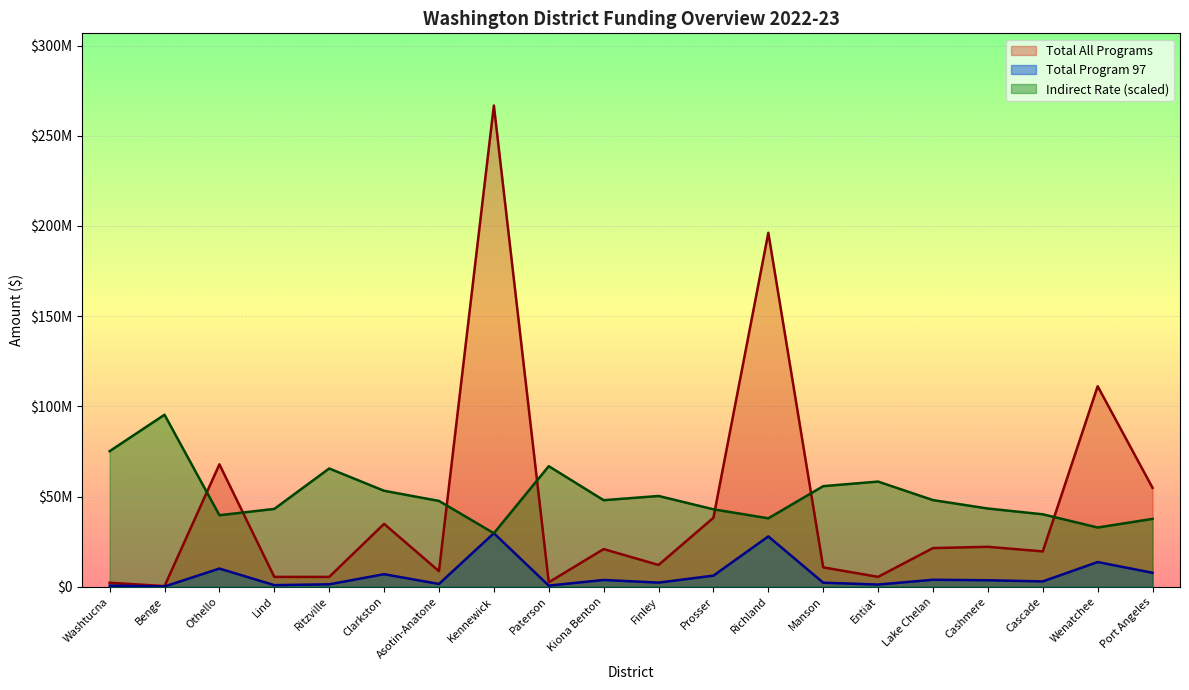

What is the difference between the second highest and second lowest values in the Total All Programs series?

193997313.0